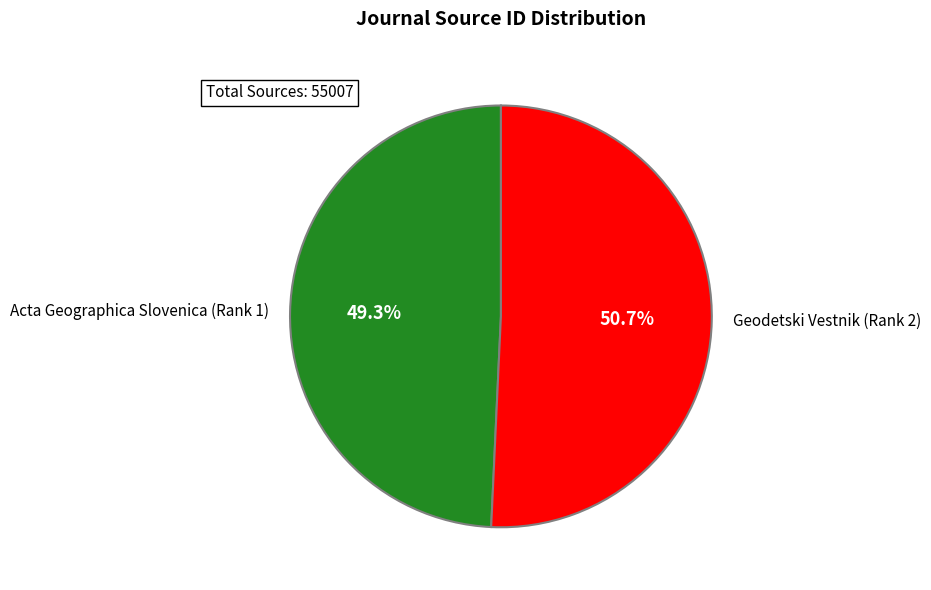

To the nearest percent, what portion does Acta Geographica Slovenica (Rank 1) represent?

49%